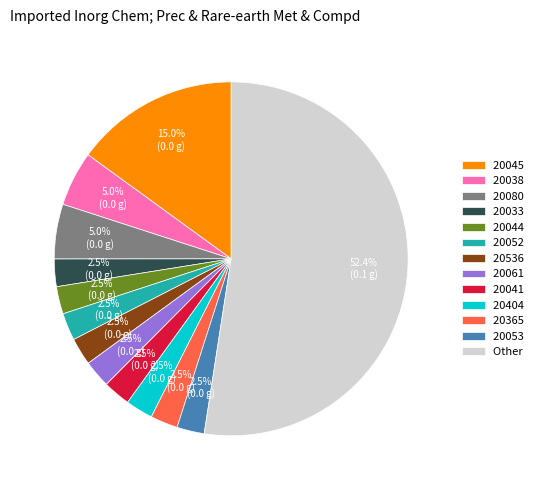

Does Other account for over 50% of the chart?

Yes